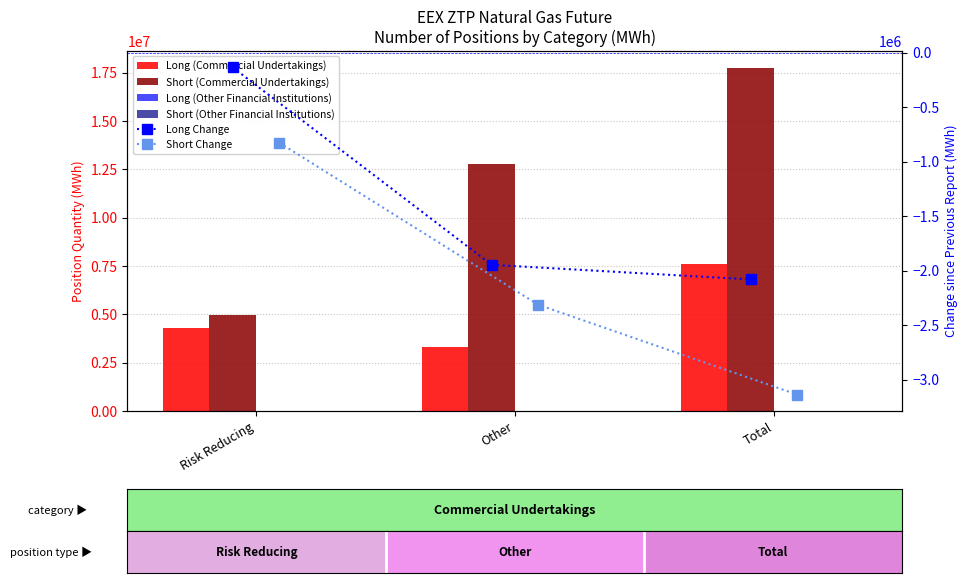

What are all the series names shown in the legend?

Long (Commercial Undertakings), Short (Commercial Undertakings), Long (Other Financial Institutions), Short (Other Financial Institutions), Long Change, Short Change